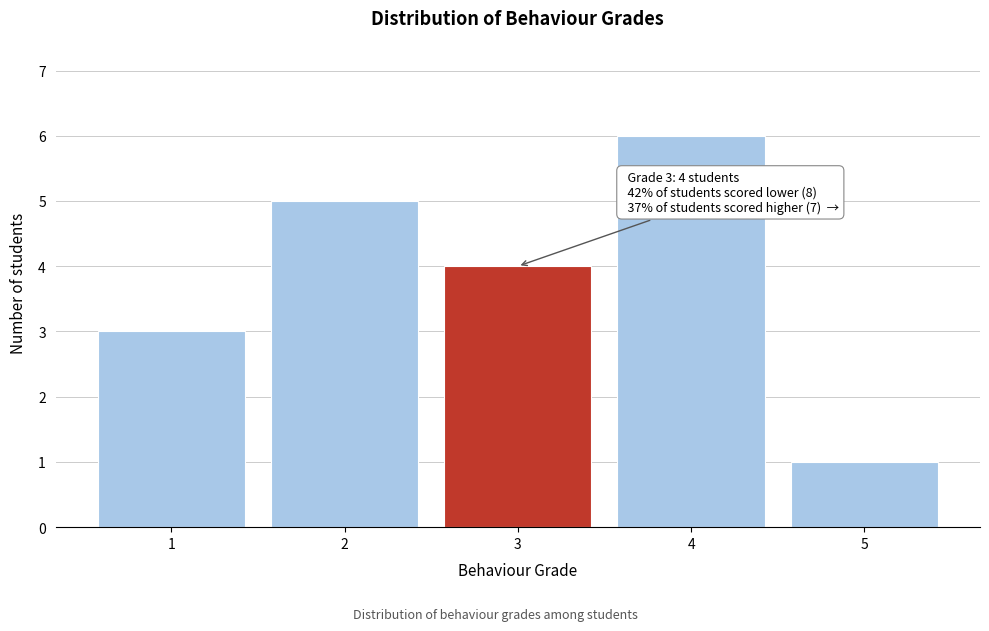

Over which range of the x-axis is the bar tallest?

3.5 to 4.5